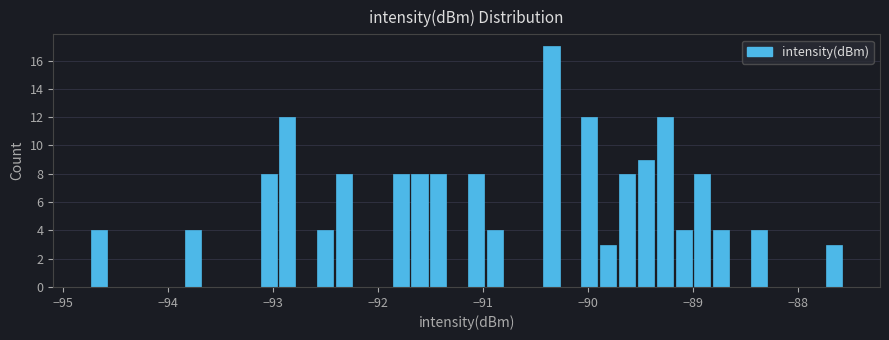

Read against the x-axis, roughly where is the centre of the tallest bar?

-90.3